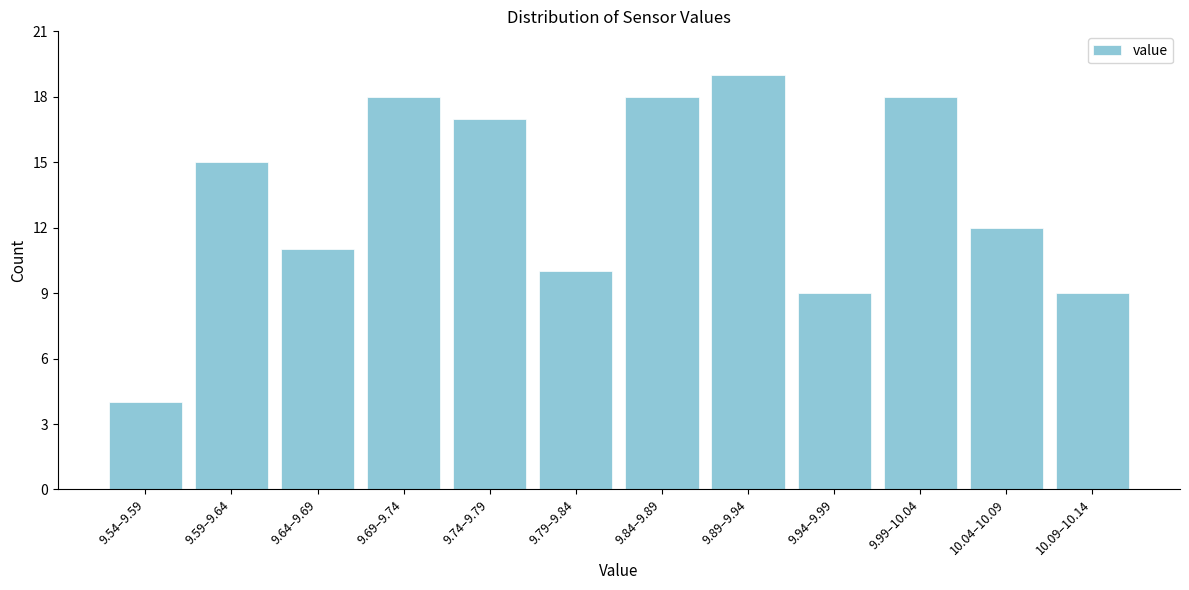

Reading left to right, what are all the values shown in this chart?

9.54–9.59=4	9.59–9.64=15	9.64–9.69=11	9.69–9.74=18	9.74–9.79=17	9.79–9.84=10	9.84–9.89=18	9.89–9.94=19	9.94–9.99=9	9.99–10.04=18	10.04–10.09=12	10.09–10.14=9